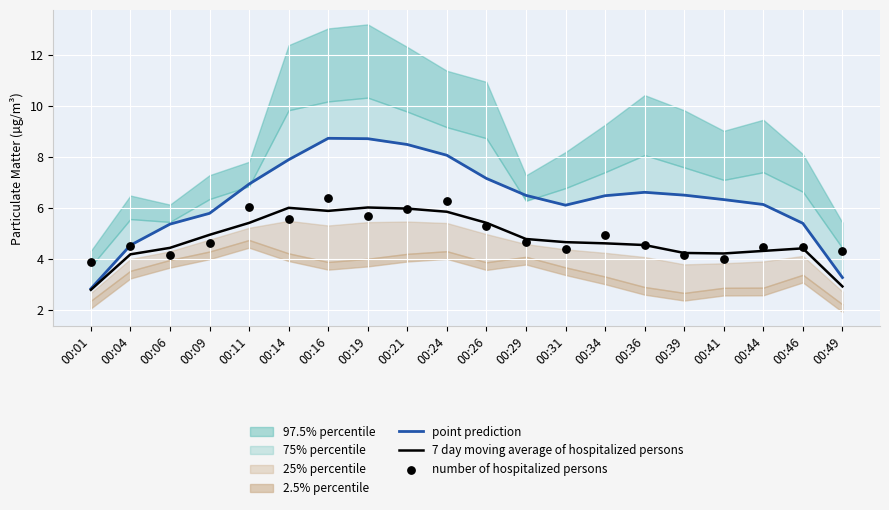

What is the maximum value for 7 day moving average of hospitalized persons?

6.0